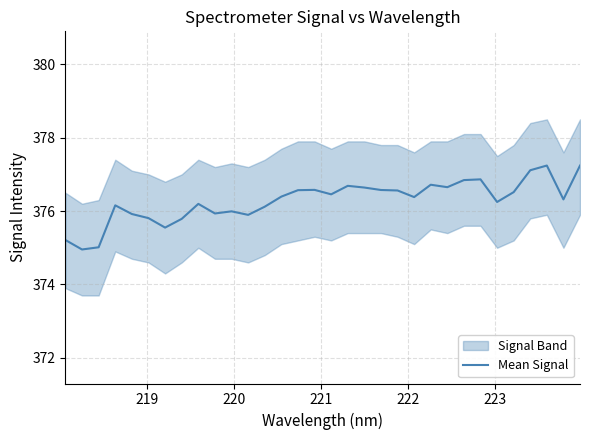

What is the lowest value of the Mean Signal series?

375.0